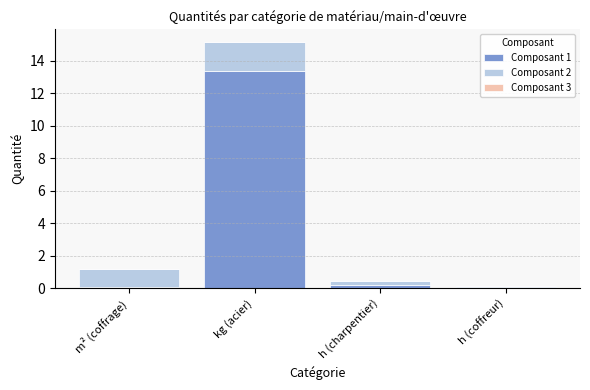

What is the highest value of the Composant 1 series?

13.4